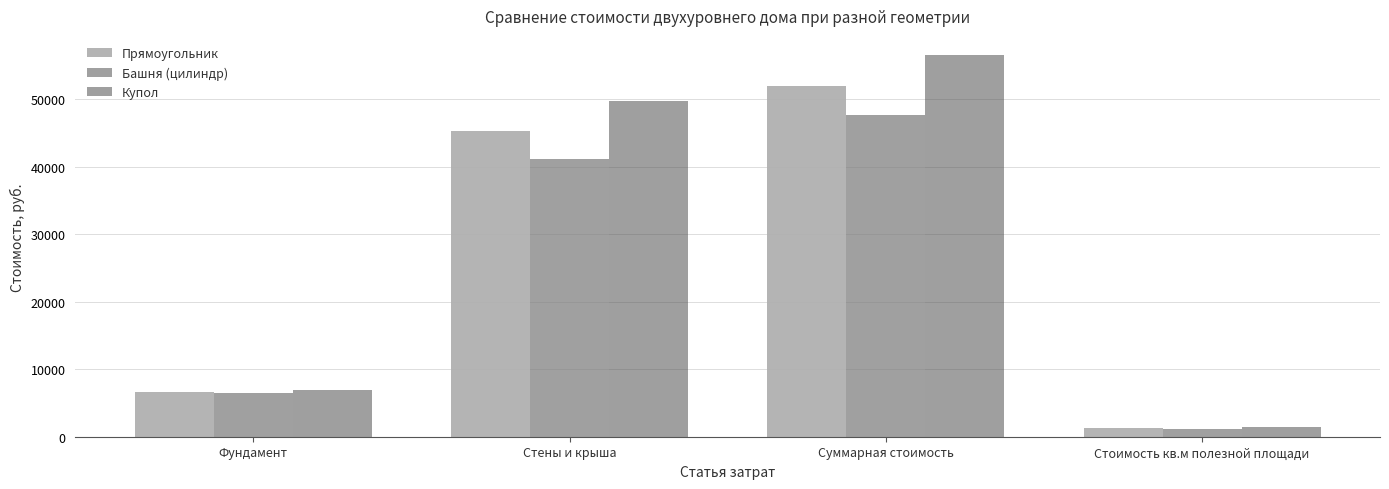

Between Суммарная стоимость and Стоимость кв.м полезной площади, which series saw the biggest shift?

Купол